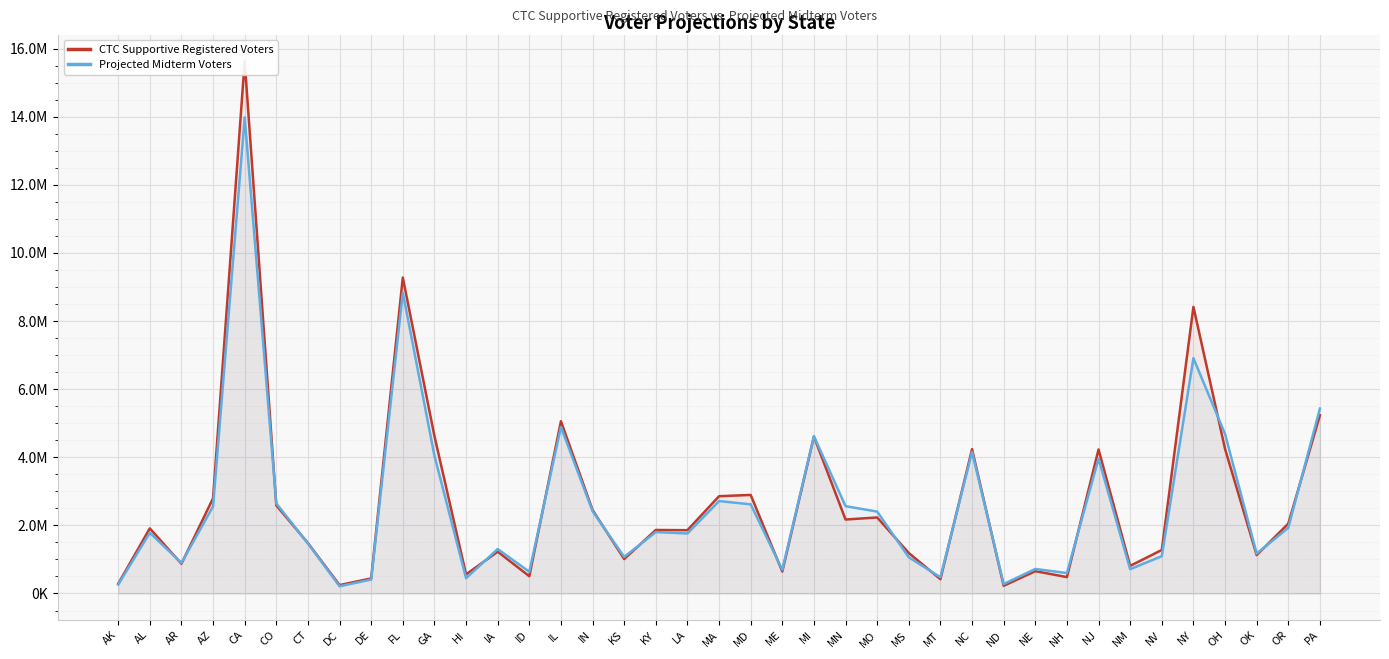

Count the number of data series in this chart.

2